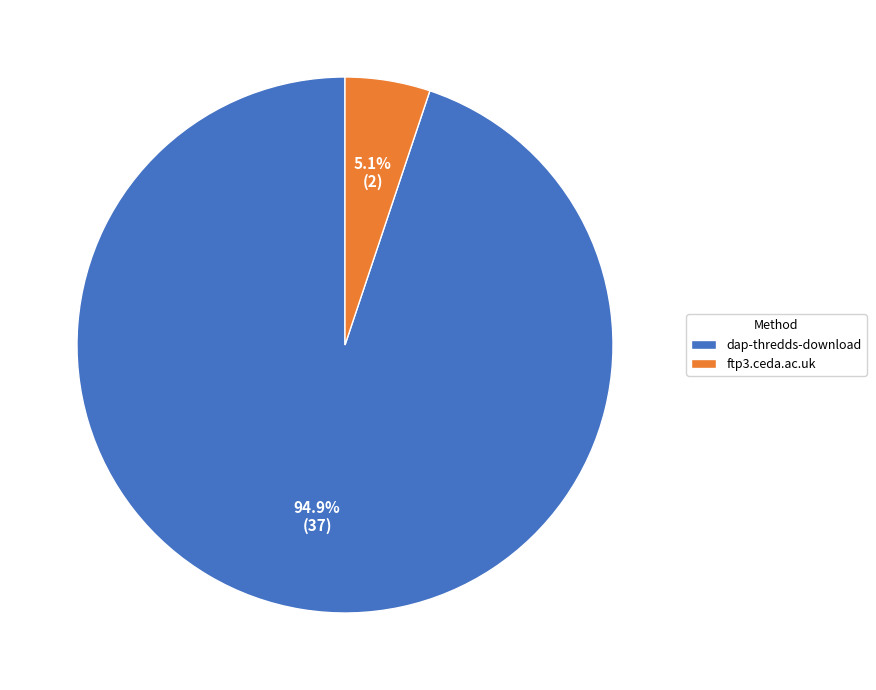

To the nearest percent, what is the combined percentage of dap-thredds-download and ftp3.ceda.ac.uk?

100%